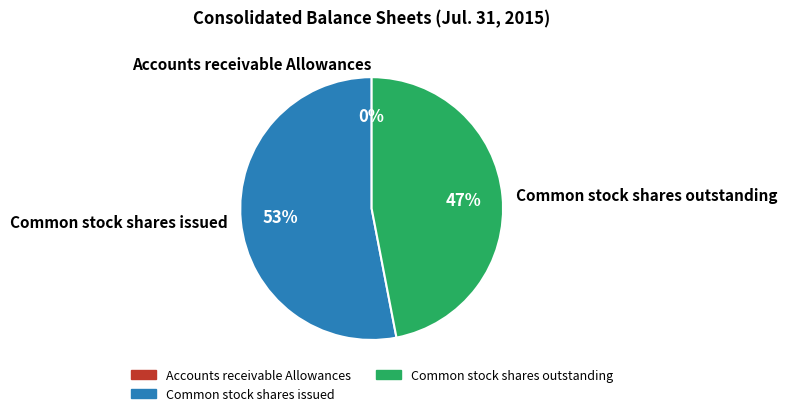

Is the sum of Common stock shares issued and Common stock shares outstanding greater than half?

Yes